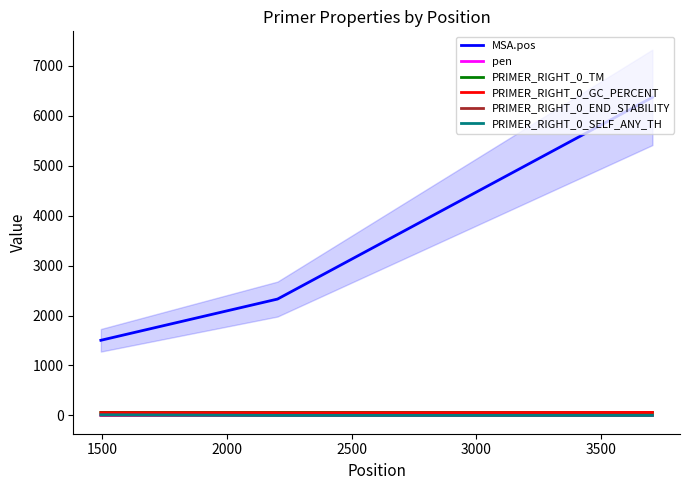

What are all the series names shown in the legend?

MSA.pos, pen, PRIMER_RIGHT_0_TM, PRIMER_RIGHT_0_GC_PERCENT, PRIMER_RIGHT_0_END_STABILITY, PRIMER_RIGHT_0_SELF_ANY_TH